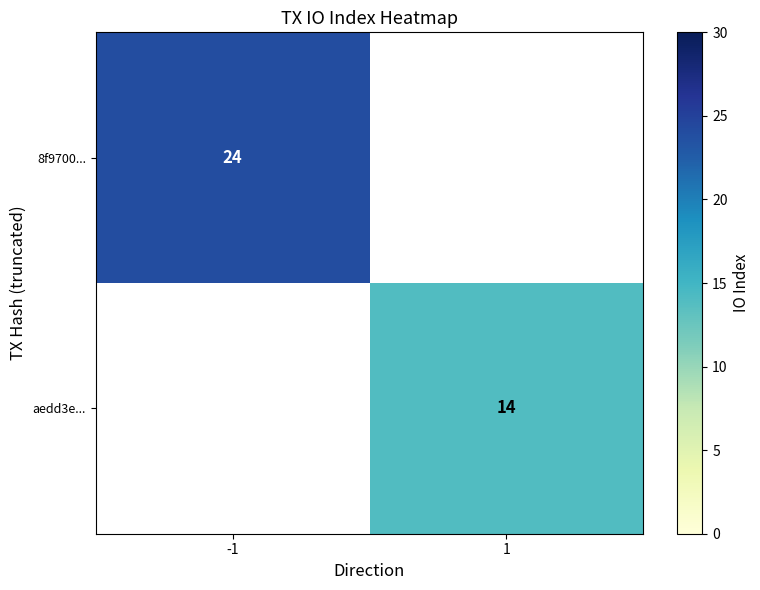

Is the value of aedd3e... at 1 greater than the value of 8f9700... at -1?

No